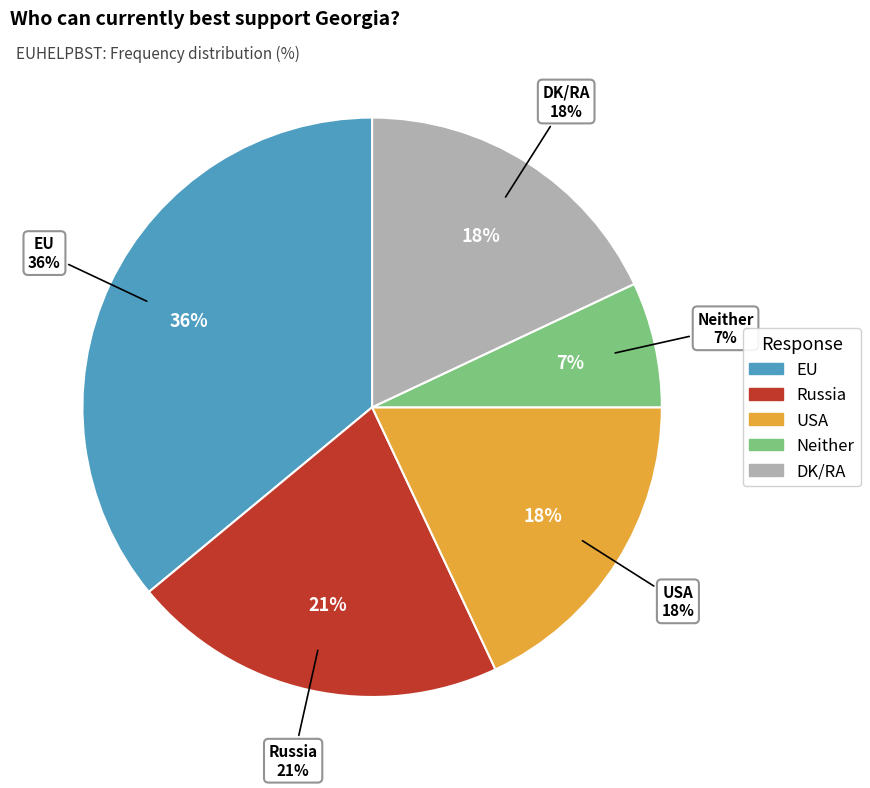

How many segments does this pie chart have?

5